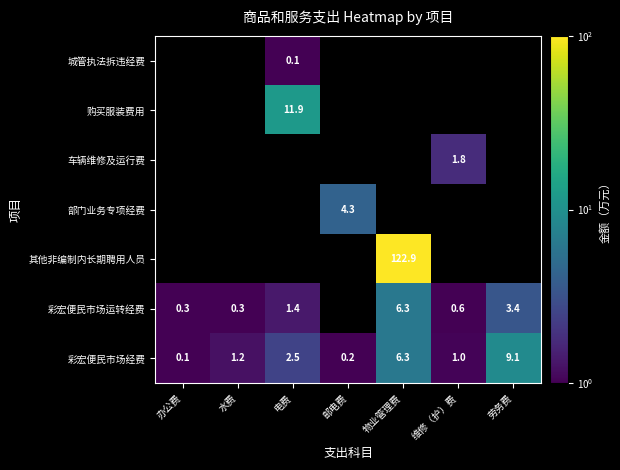

Is it true that 彩宏便民市场运转经费 equals 0.3 at 水费?

True